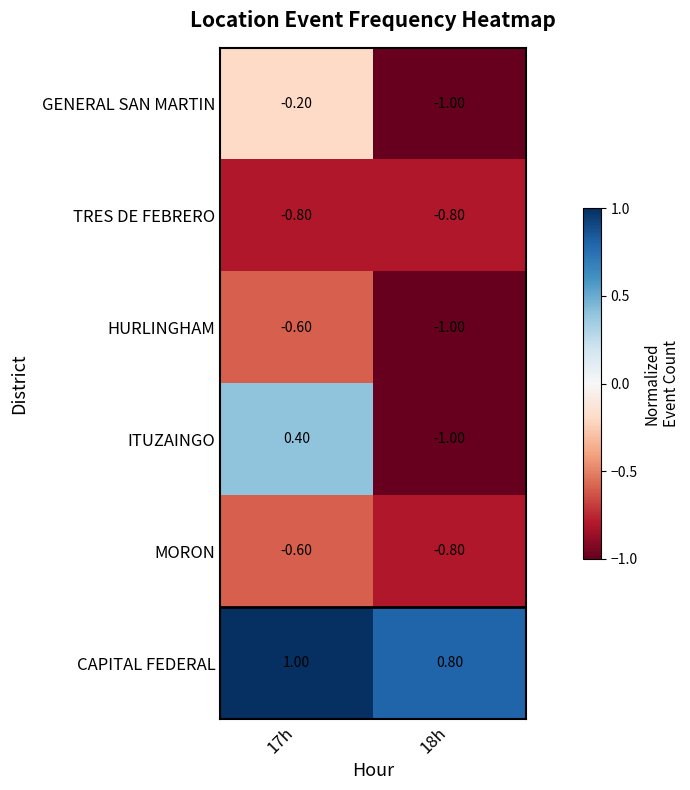

Which series has the largest total across all categories?

CAPITAL FEDERAL